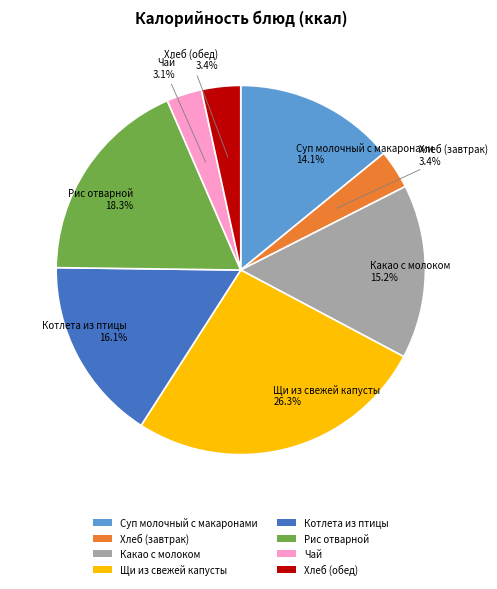

Is the sum of Хлеб (завтрак) and Хлеб (обед) greater than half?

No